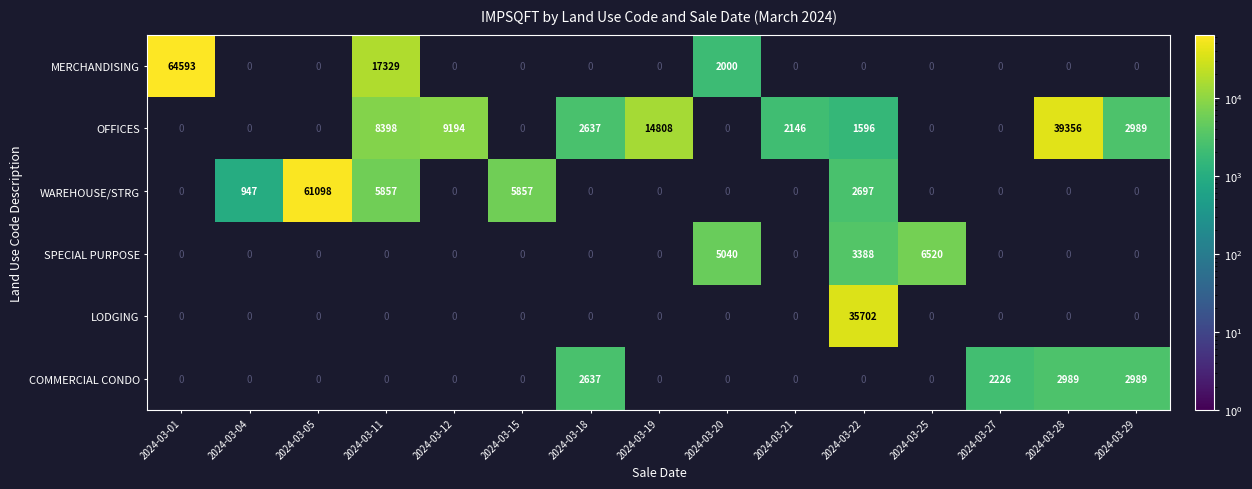

True or false: MERCHANDISING has a value of 108311.9 at 2024-03-01.

False